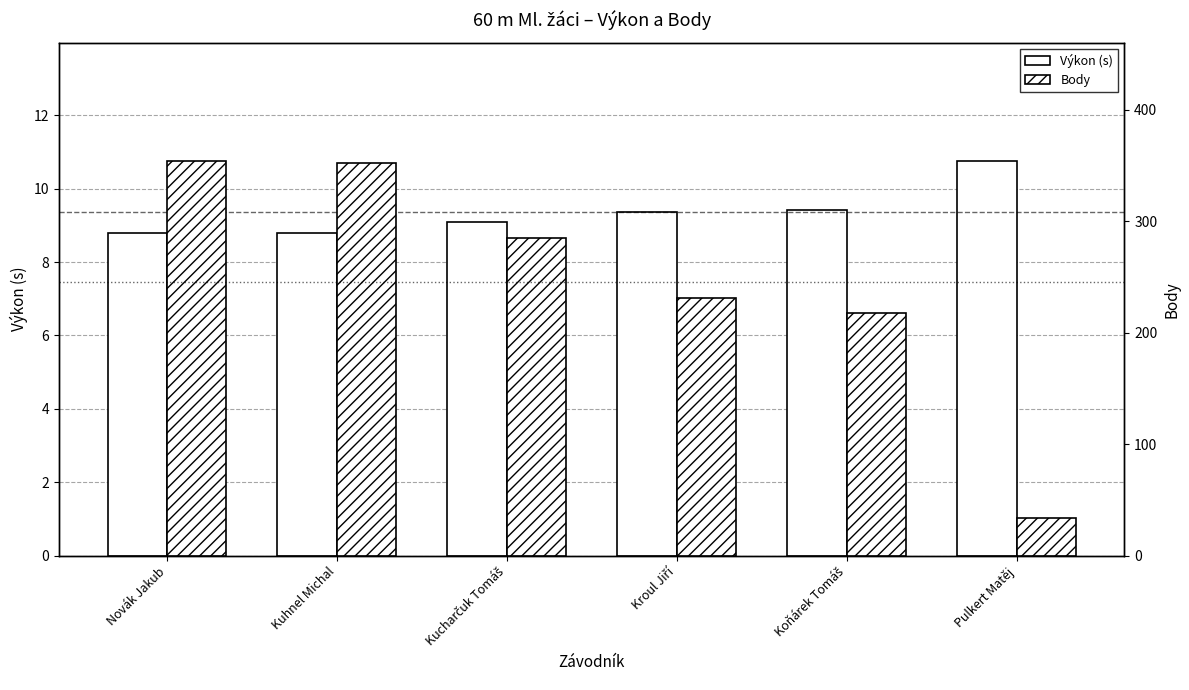

Reading right to left, extract all data points from this chart.

Výkon (s): 10.8	9.4	9.3	9.1	8.8	8.8
Body: 34.0	218.0	231.0	285.0	352.0	354.0